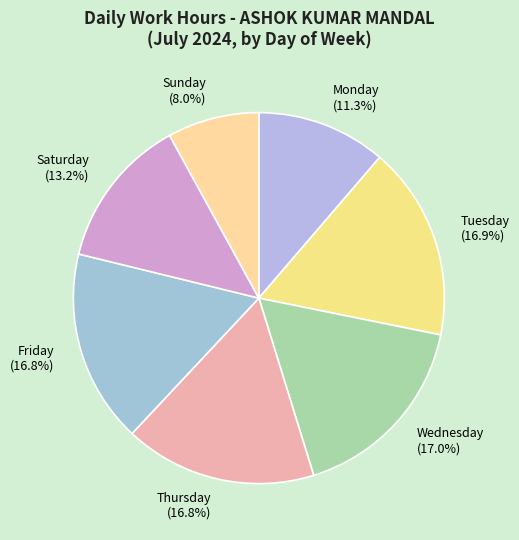

Is there a majority slice in this chart?

No